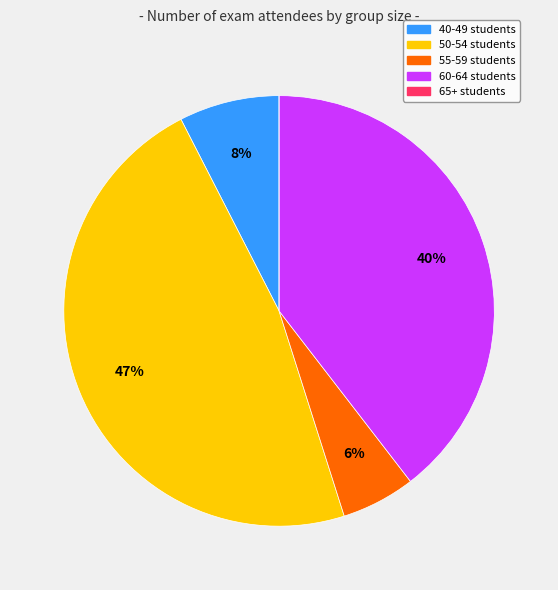

Is there any slice that represents more than half of the pie?

No